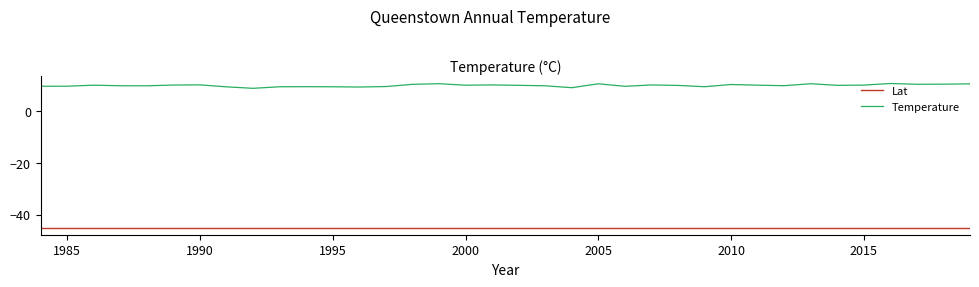

What is the difference between the maximum and second lowest values in the Temperature series?

1.6